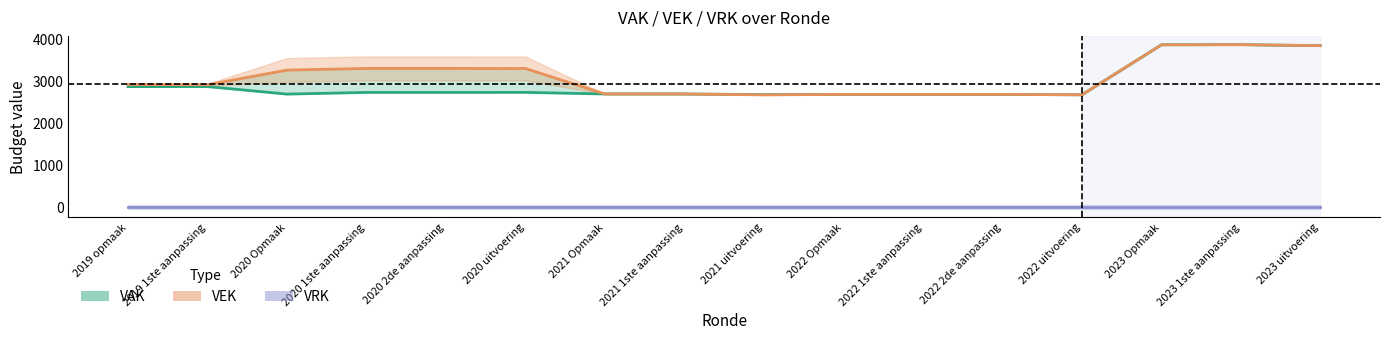

Between 2019 opmaak and 2021 Opmaak, which is larger?

2019 opmaak